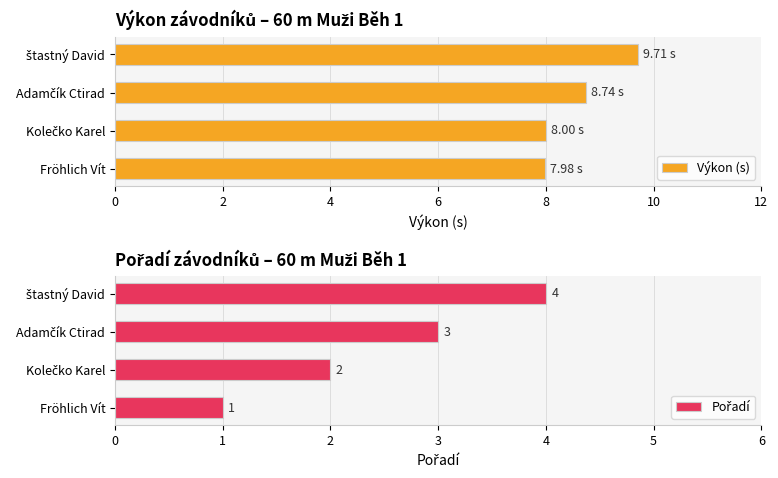

What is the difference between the maximum and minimum values in the Výkon (s) series?

1.7